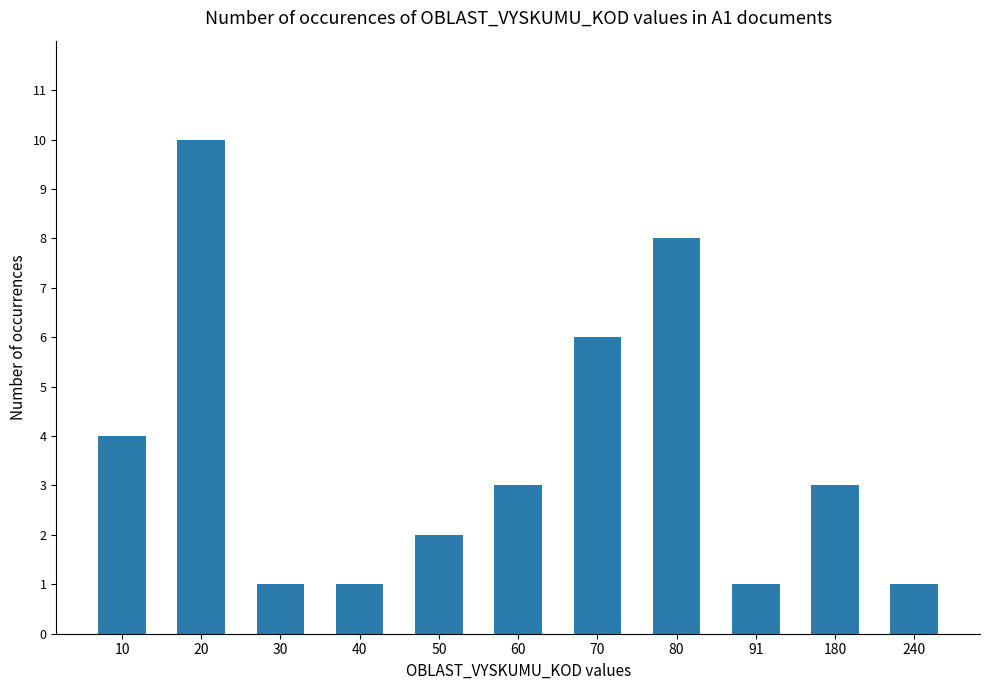

What is the difference between the maximum and minimum values?

9